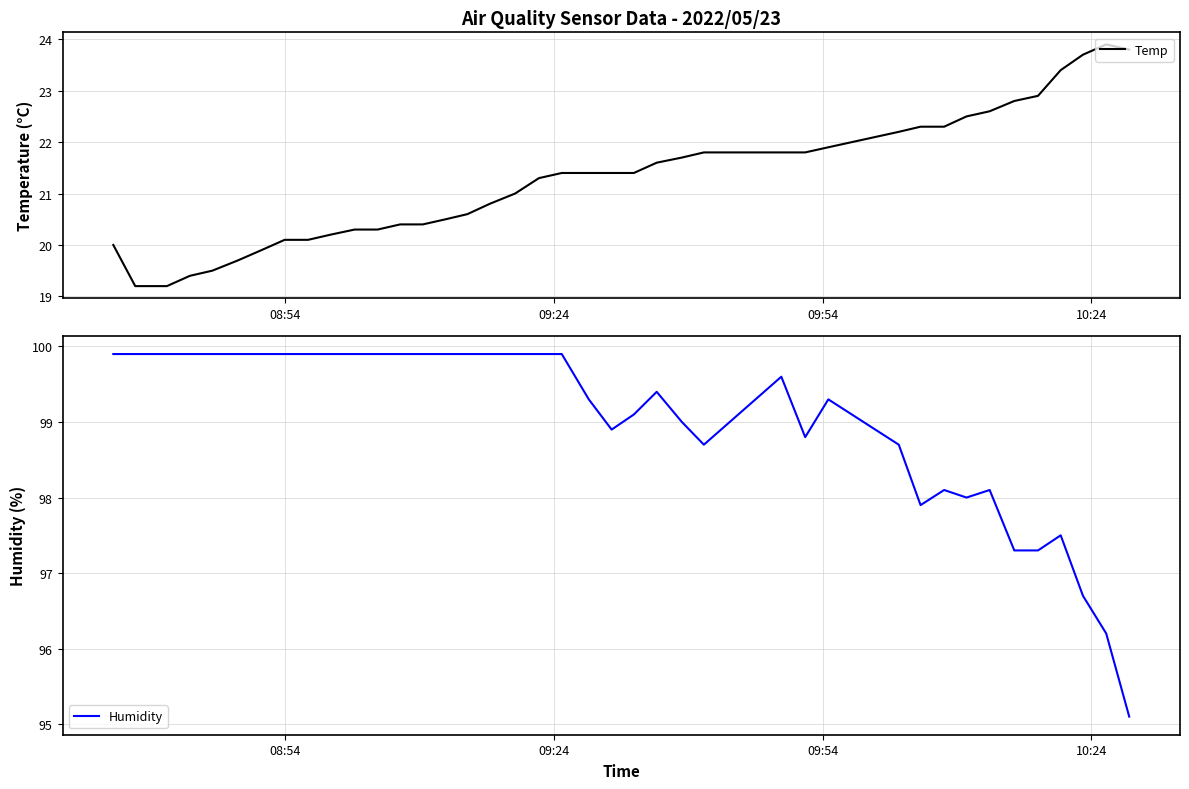

What is the lowest value of the Temp series?

19.2